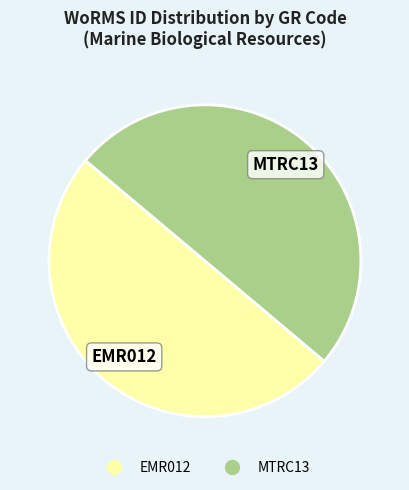

What is the ratio of the value at EMR012 to the value at MTRC13?

1.0